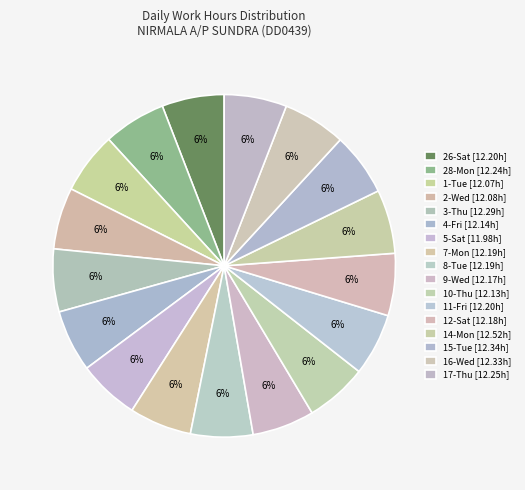

Is there a majority slice in this chart?

No